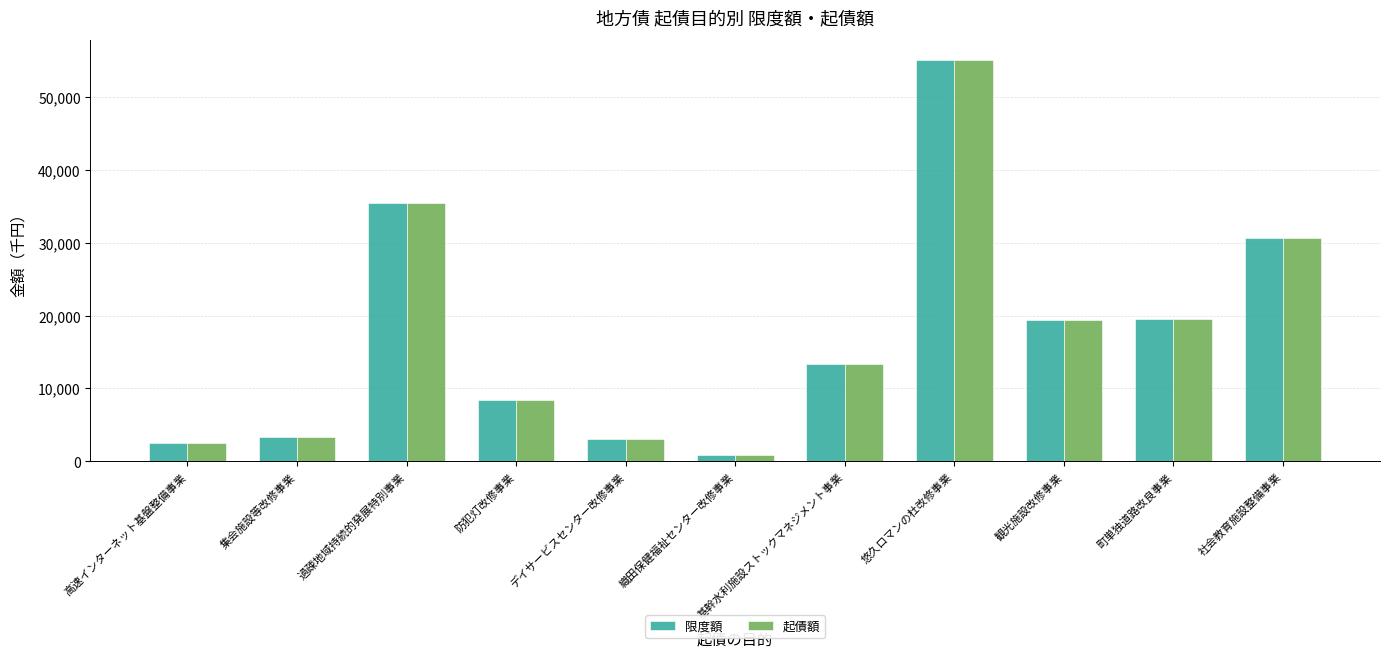

At how many categories does at least one series exceed 12655?

6